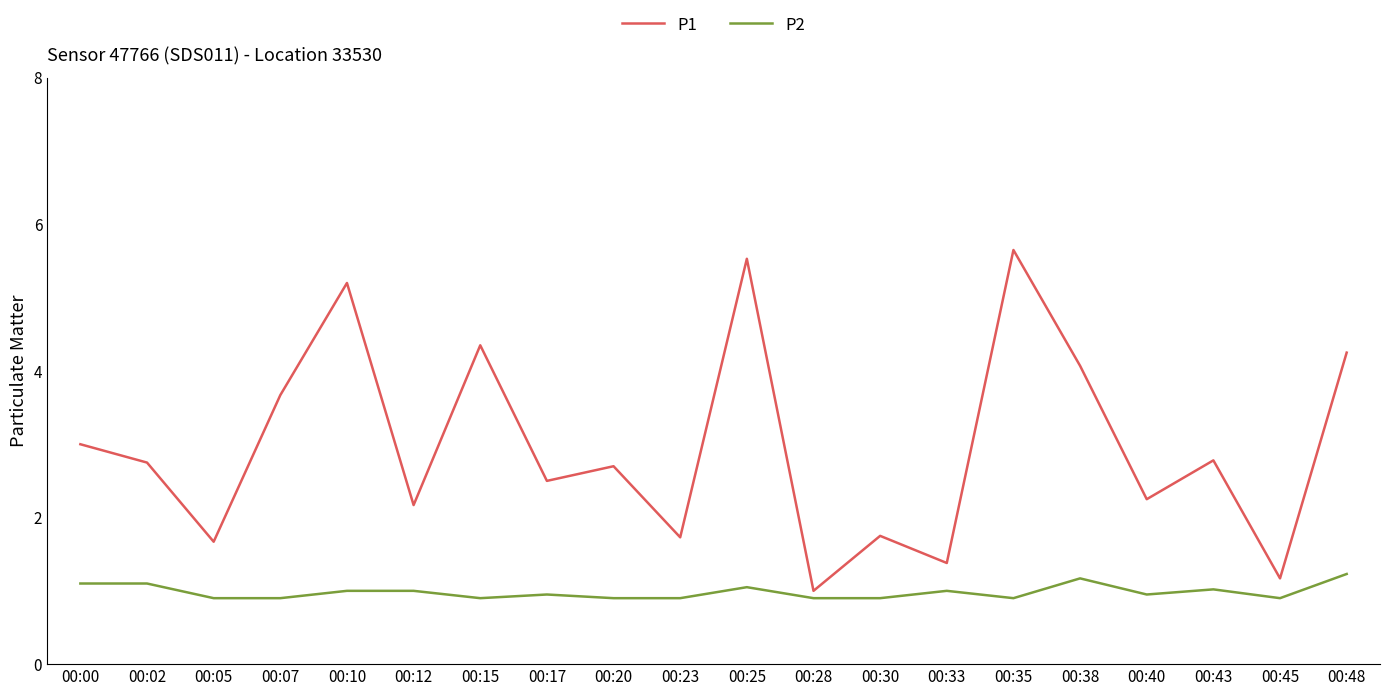

What is the difference between the highest and lowest values at 00:45?

0.3